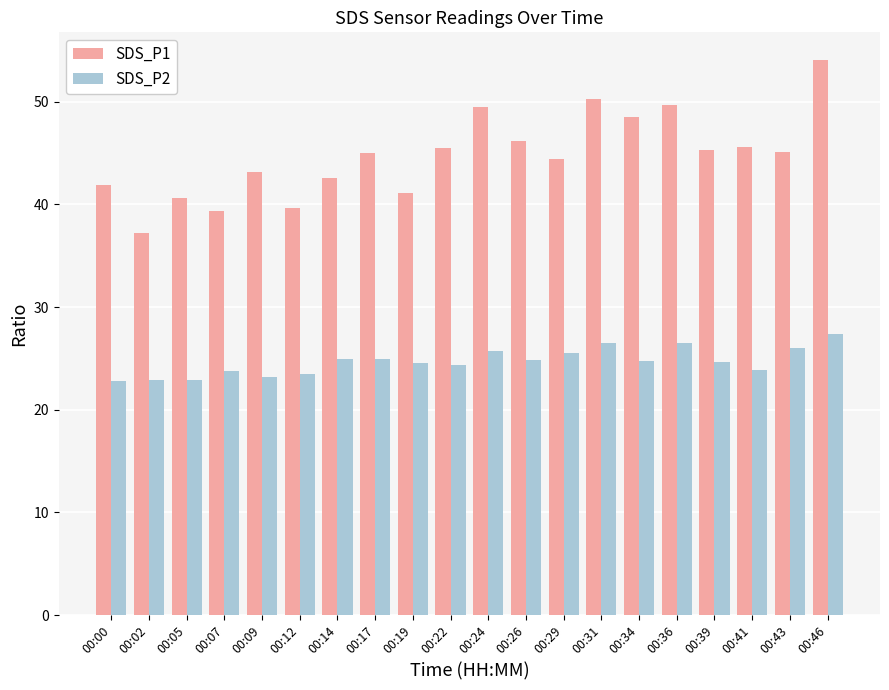

List the series in order of their peak value, highest first.

SDS_P1, SDS_P2